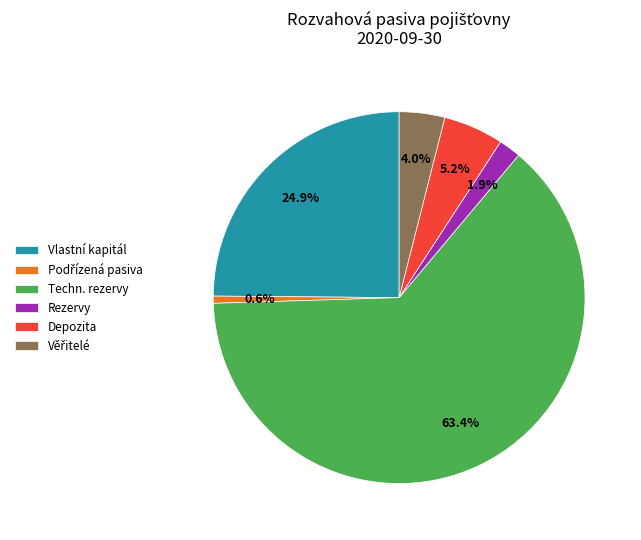

Combined, do Techn. rezervy and Vlastní kapitál account for over 50%?

Yes